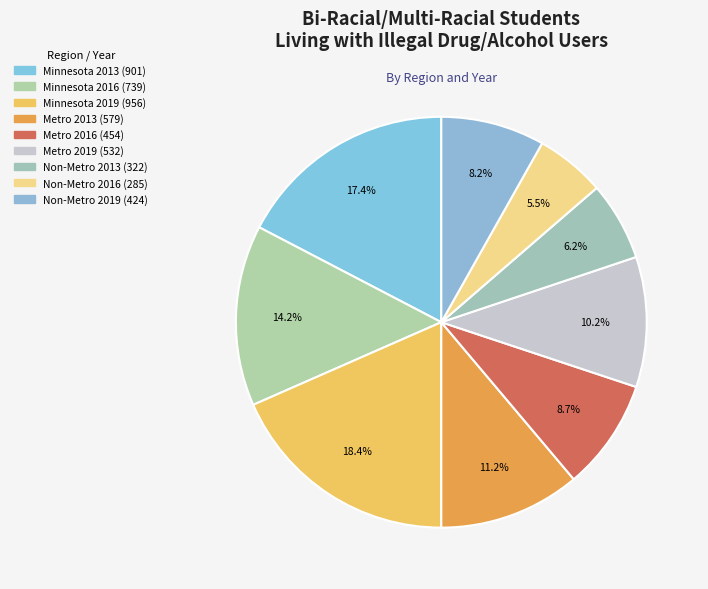

The Minnesota 2013 slice represents 11% of the pie. True or false?

False